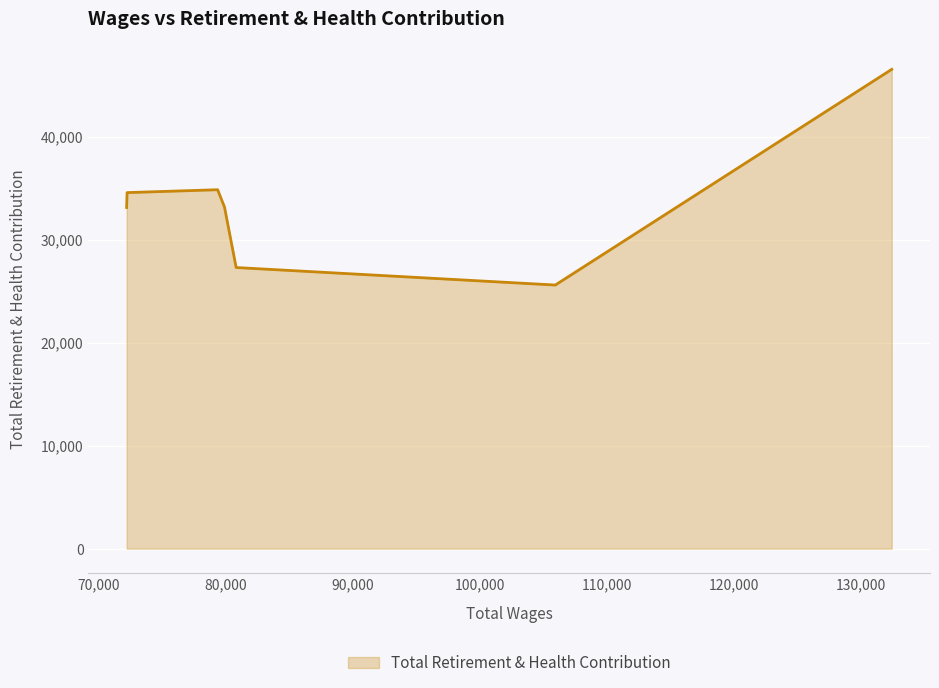

How many lines are shown in the chart?

1